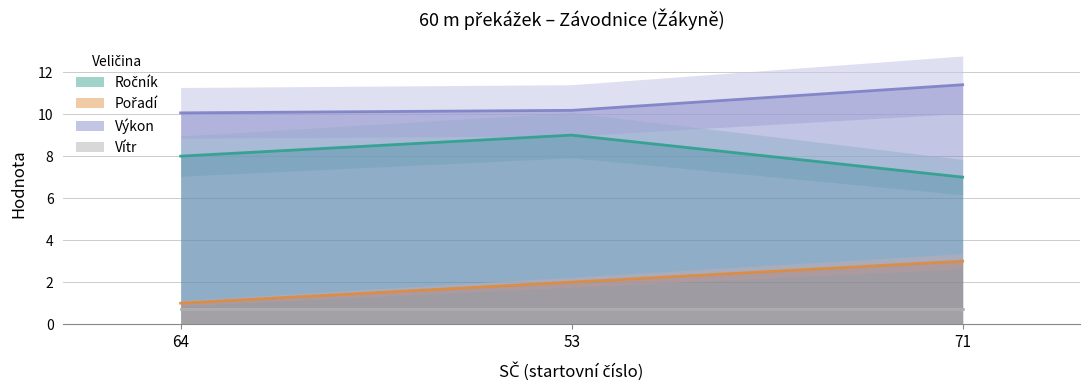

What is the sum of the Pořadí values at 53 and 71?

5.0